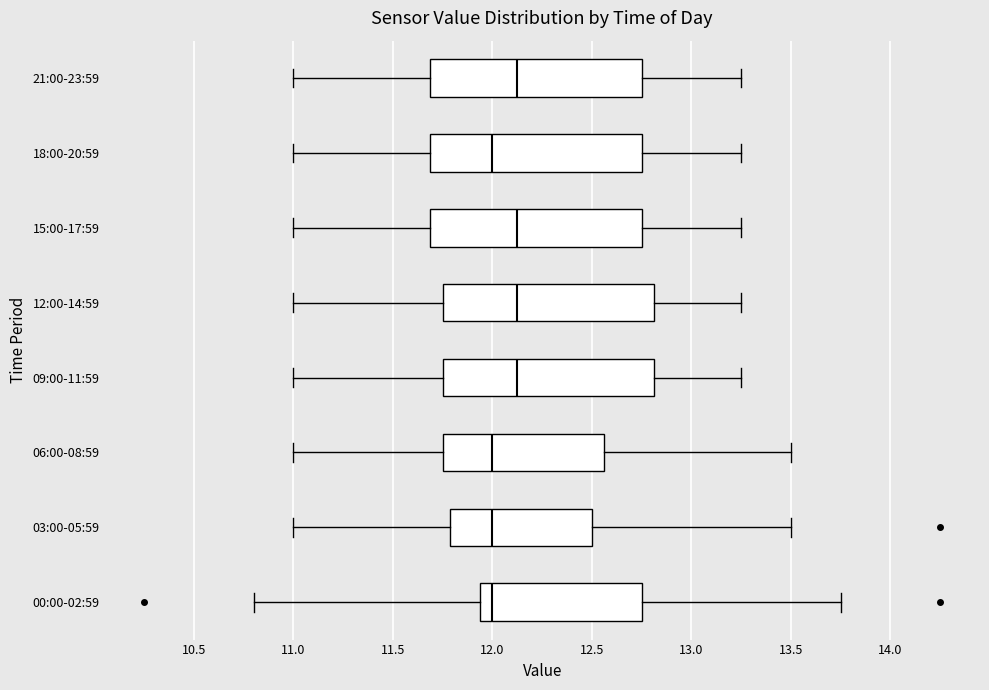

Reading bottom to top, transcribe this box plot: for each box, give where its median line is, the range the box spans, and where its two whiskers end, as read against the x-axis. The values are not printed on the chart, so give them approximately, as read against the axis.

00:00-02:59: median 12.00, box 11.95 to 12.75, whiskers 10.80 to 13.75
03:00-05:59: median 12.00, box 11.80 to 12.50, whiskers 11.00 to 13.50
06:00-08:59: median 12.00, box 11.75 to 12.55, whiskers 11.00 to 13.50
09:00-11:59: median 12.15, box 11.75 to 12.80, whiskers 11.00 to 13.25
12:00-14:59: median 12.15, box 11.75 to 12.80, whiskers 11.00 to 13.25
15:00-17:59: median 12.15, box 11.70 to 12.75, whiskers 11.00 to 13.25
18:00-20:59: median 12.00, box 11.70 to 12.75, whiskers 11.00 to 13.25
21:00-23:59: median 12.15, box 11.70 to 12.75, whiskers 11.00 to 13.25